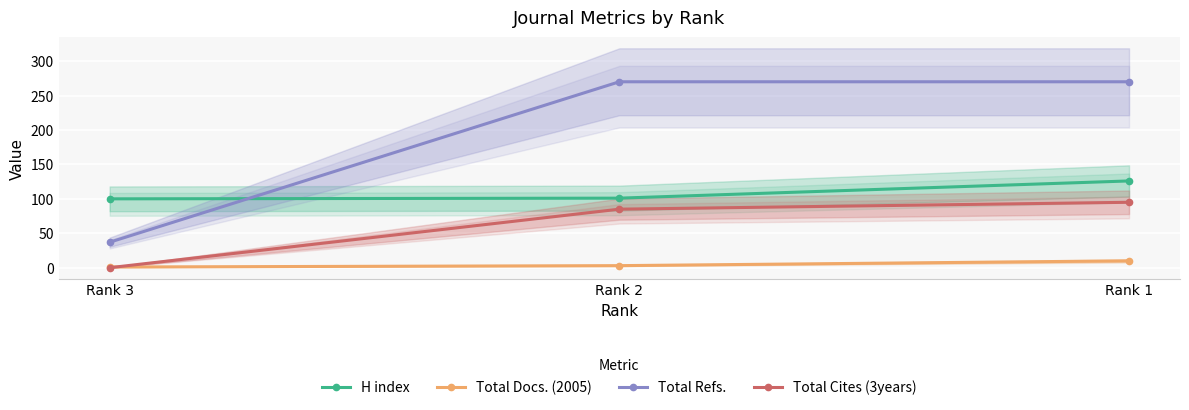

Rank the series by their average value, from lowest to highest.

Total Docs. (2005), Total Cites (3years), H index, Total Refs.